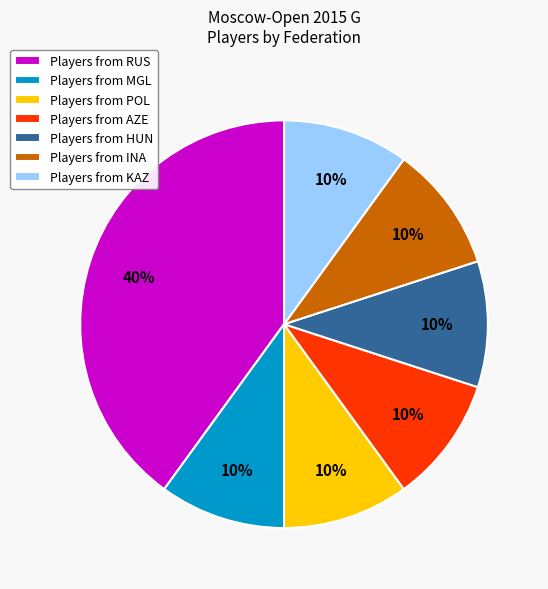

To the nearest percent, what percentage of the pie is Players from INA?

10%